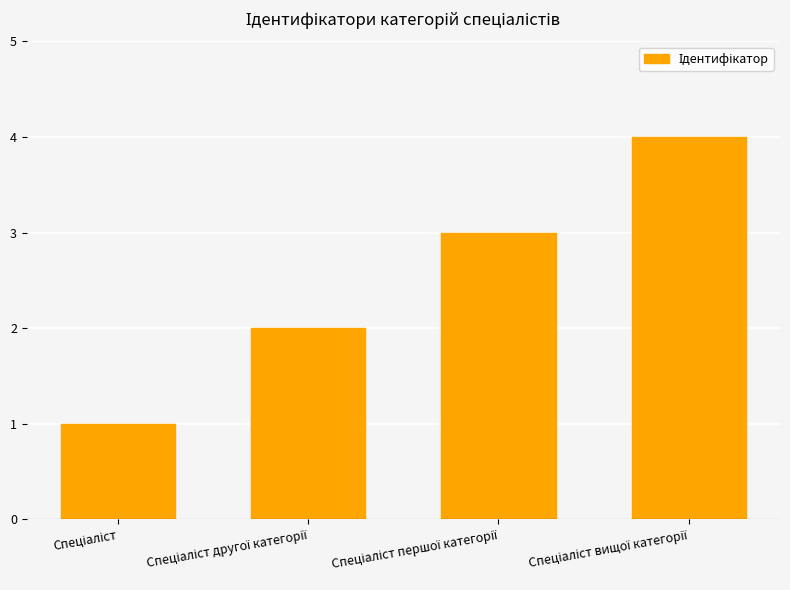

What is the maximum value shown in the chart?

4